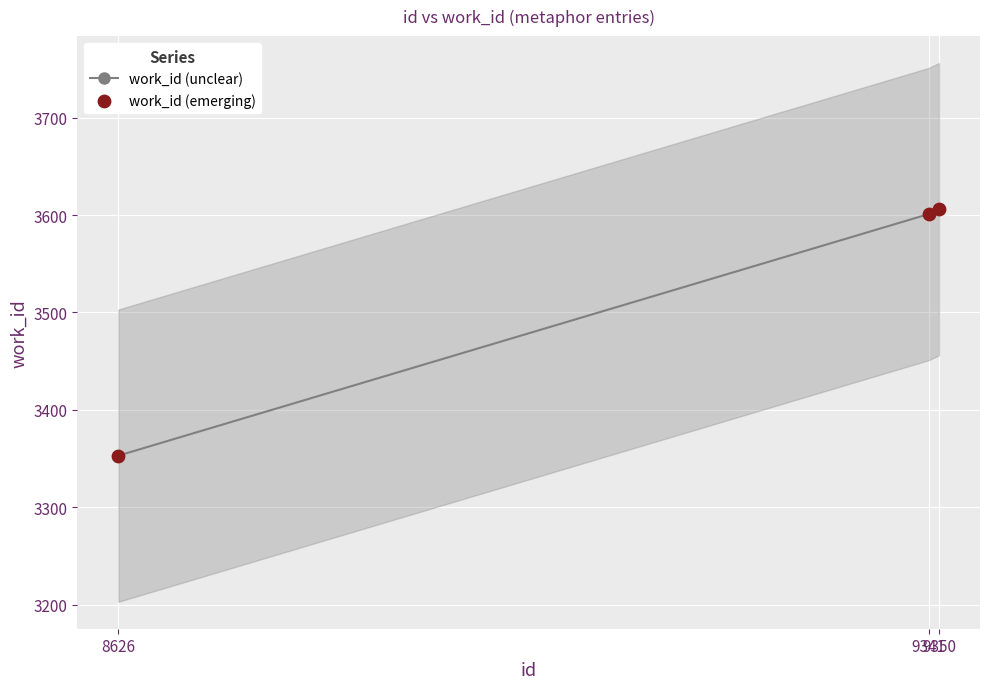

Which series has the widest spread of Y values?

work_id (unclear)